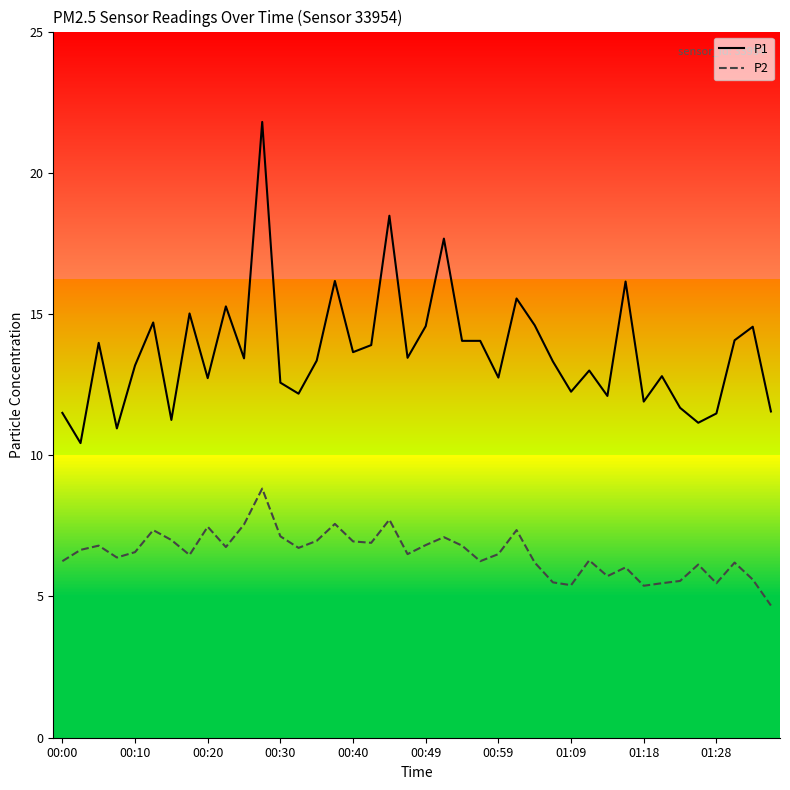

True or false: P1 and P2 intersect in this chart.

False